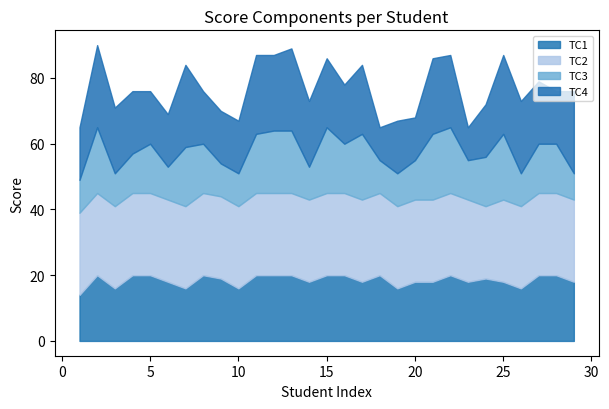

Which series has the largest total across all categories?

TC2